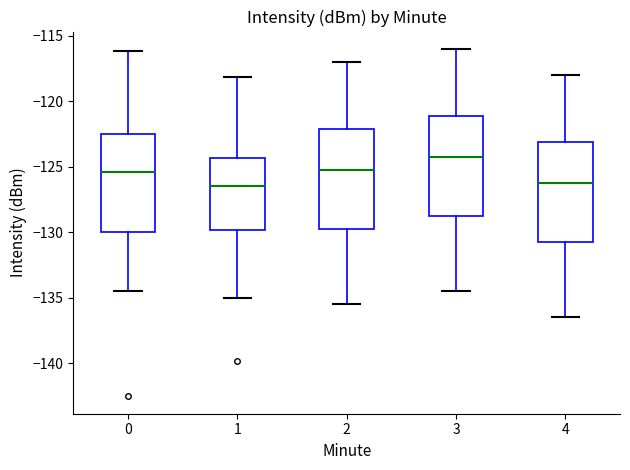

Reading left to right, read every box against the y-axis: the position of its median line, the range the box covers, and the ends of its whiskers. The values are not printed on the chart, so give them approximately, as read against the axis.

0: median -125.5, box -130.0 to -122.5, whiskers -134.5 to -116.0
1: median -126.5, box -130.0 to -124.5, whiskers -135.0 to -118.0
2: median -125.0, box -129.5 to -122.0, whiskers -135.5 to -117.0
3: median -124.0, box -128.5 to -121.0, whiskers -134.5 to -116.0
4: median -126.0, box -130.5 to -123.0, whiskers -136.5 to -118.0